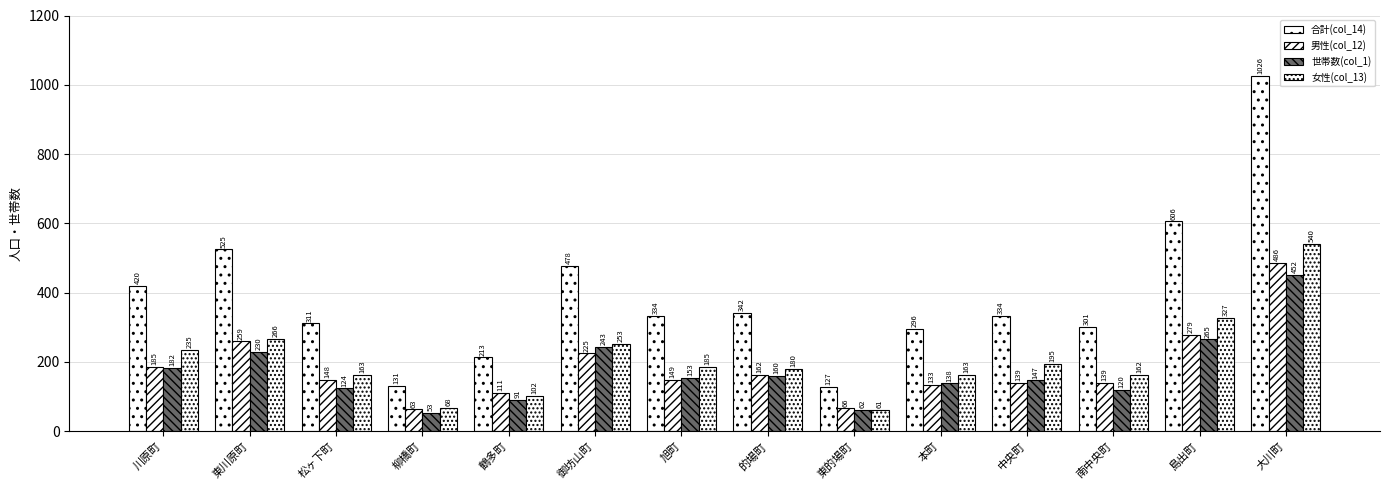

Where is 男性(col_12) nearest to the value 274?

島出町